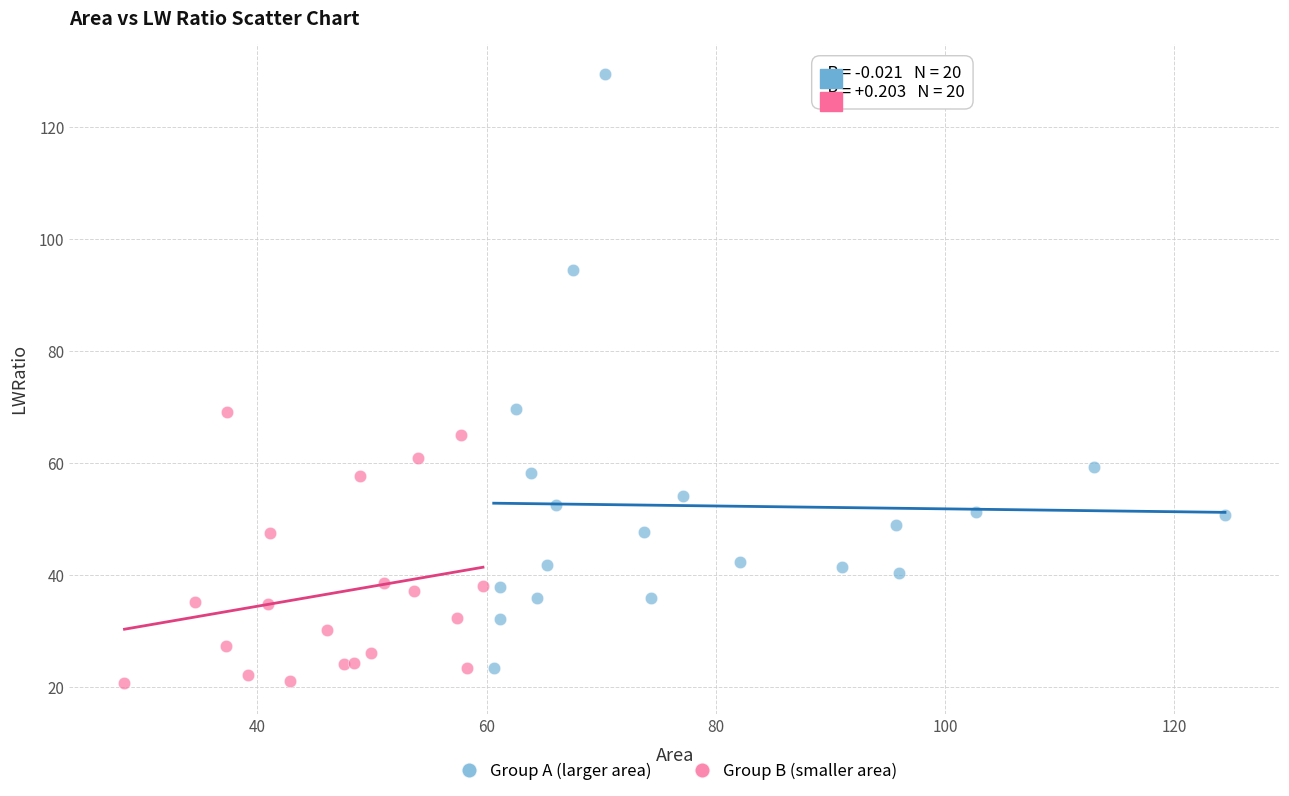

Which series reaches the maximum Y coordinate?

Group A (larger area)